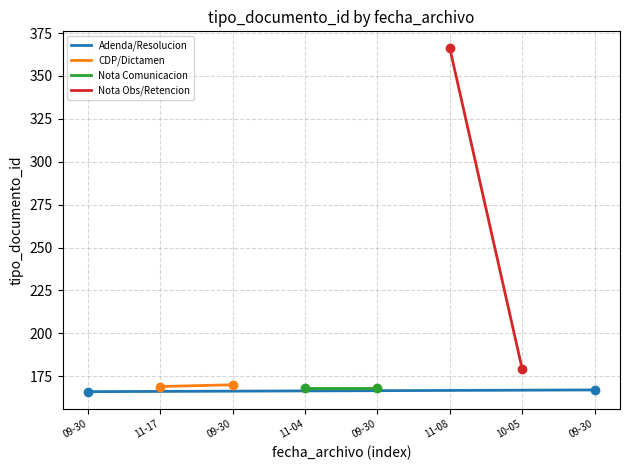

Which has a higher value, 2021-09-30 or 2021-09-30?

2021-09-30